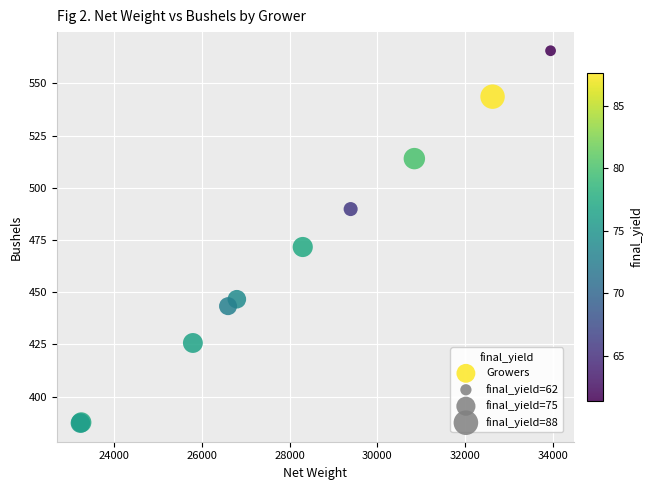

What Y value in the scatter plot is closest to 476?

471.7